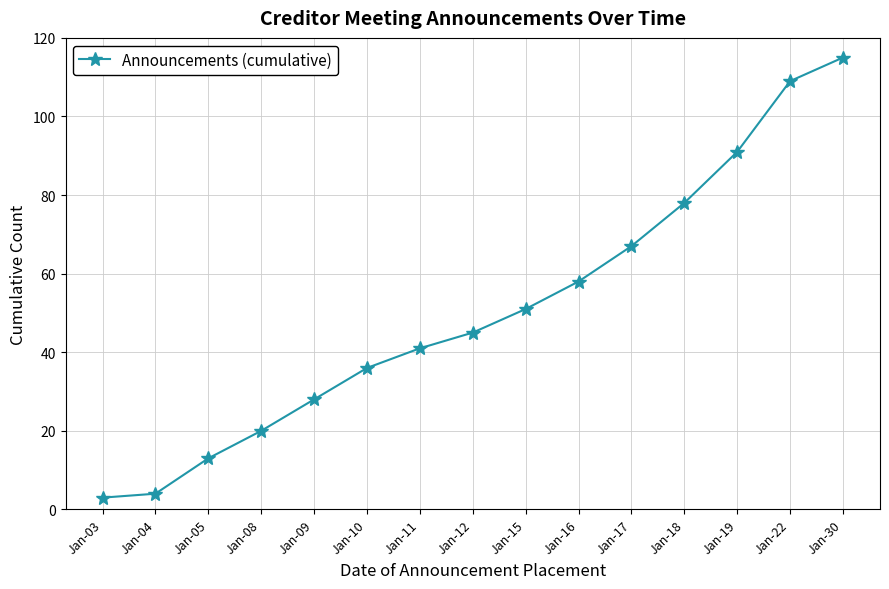

Reading left to right, extract all data points from this chart.

Jan-03=3	Jan-04=4	Jan-05=13	Jan-08=20	Jan-09=28	Jan-10=36	Jan-11=41	Jan-12=45	Jan-15=51	Jan-16=58	Jan-17=67	Jan-18=78	Jan-19=91	Jan-22=109	Jan-30=115